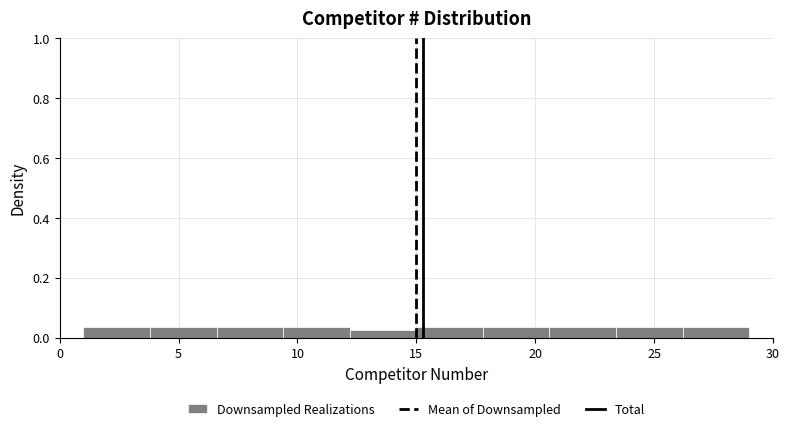

Reading left to right, list every bar in this chart as the range it spans on the x-axis followed by its height. Neither the bar edges nor the heights are printed on the chart, so give them approximately, as read against the axes.

1.0 to 3.8: 0.04
3.8 to 6.6: 0.04
6.6 to 9.4: 0.04
9.4 to 12.2: 0.04
12.2 to 15.0: 0.02
15.0 to 17.8: 0.04
17.8 to 20.6: 0.04
20.6 to 23.4: 0.04
23.4 to 26.2: 0.04
26.2 to 29.0: 0.04